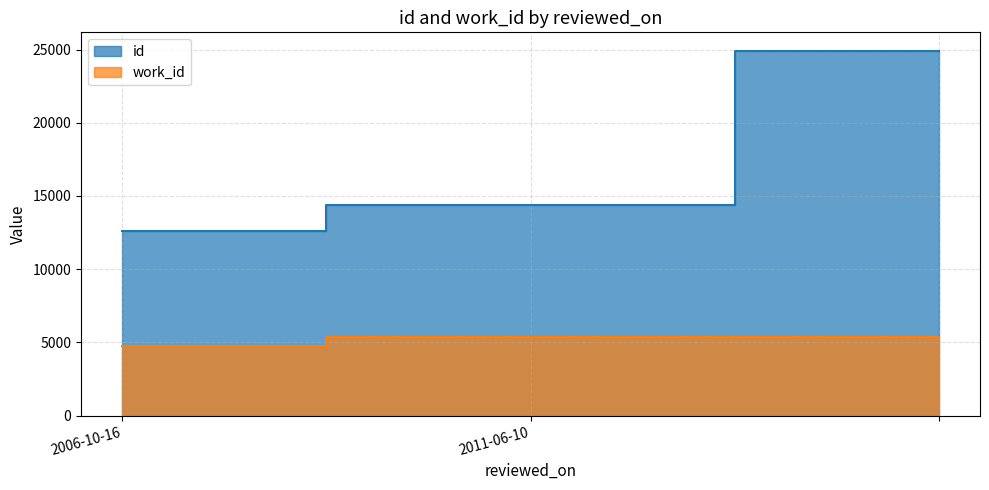

Is it true that work_id equals 6979 at 2006-10-16?

False